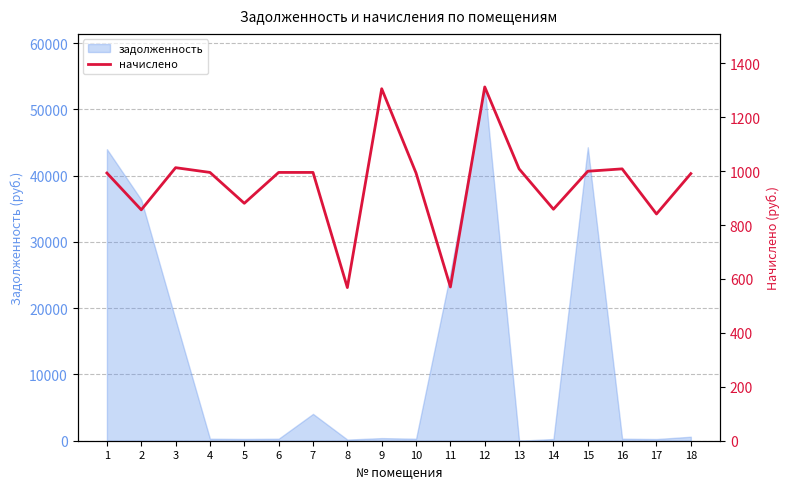

What is the maximum value shown in the chart?

1312.4